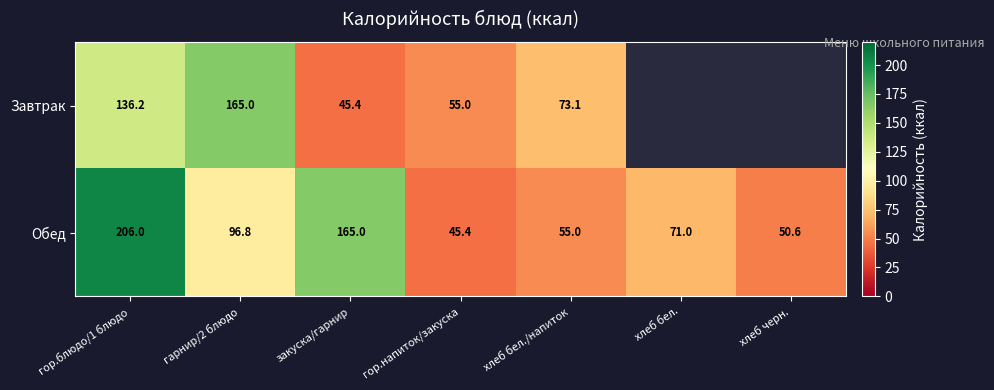

What is the spread (max minus min) of values at закуска/гарнир?

119.6